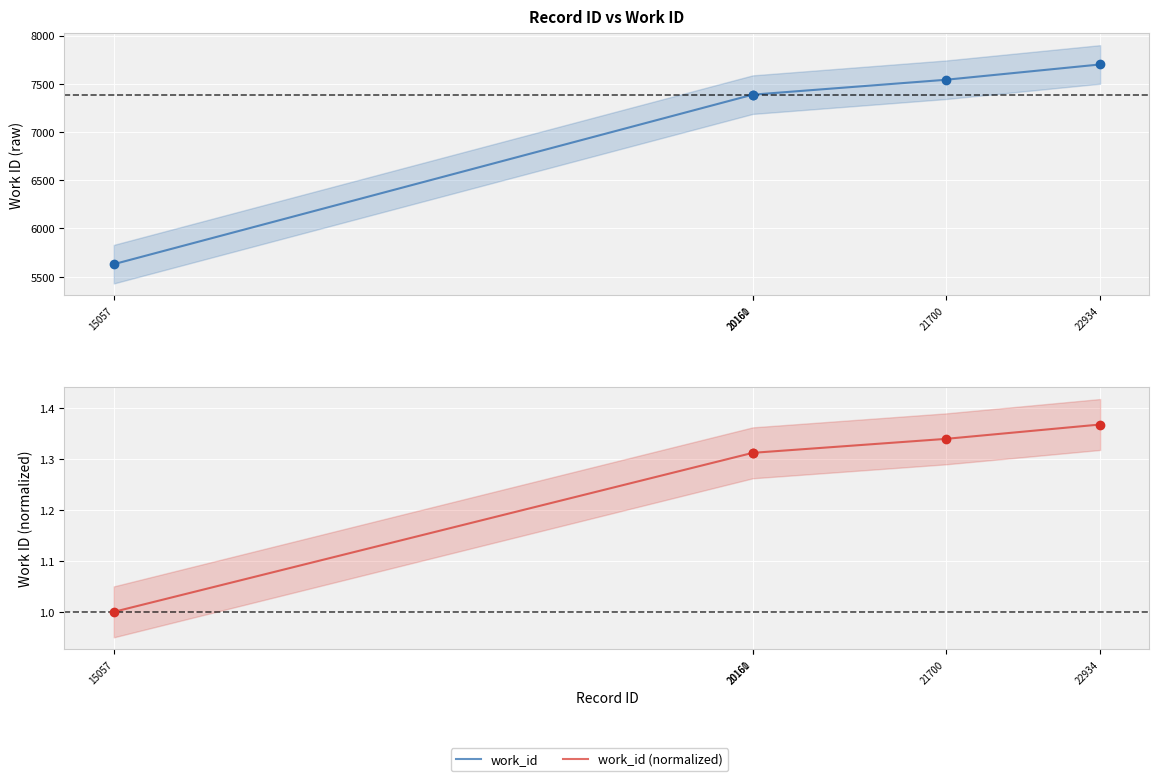

At how many categories does at least one series exceed 7353?

4